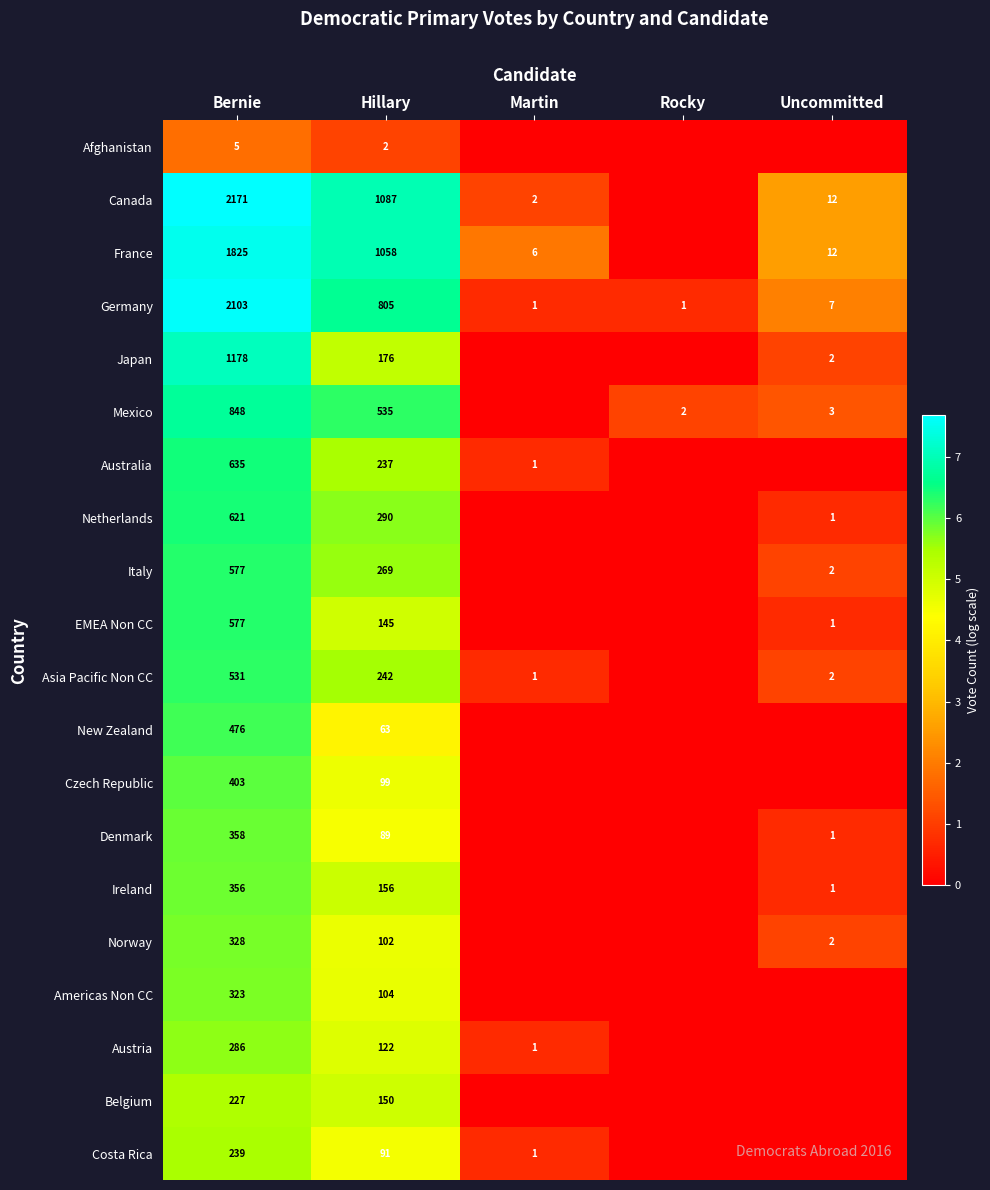

Which series changed the most between Bernie and Hillary?

Germany